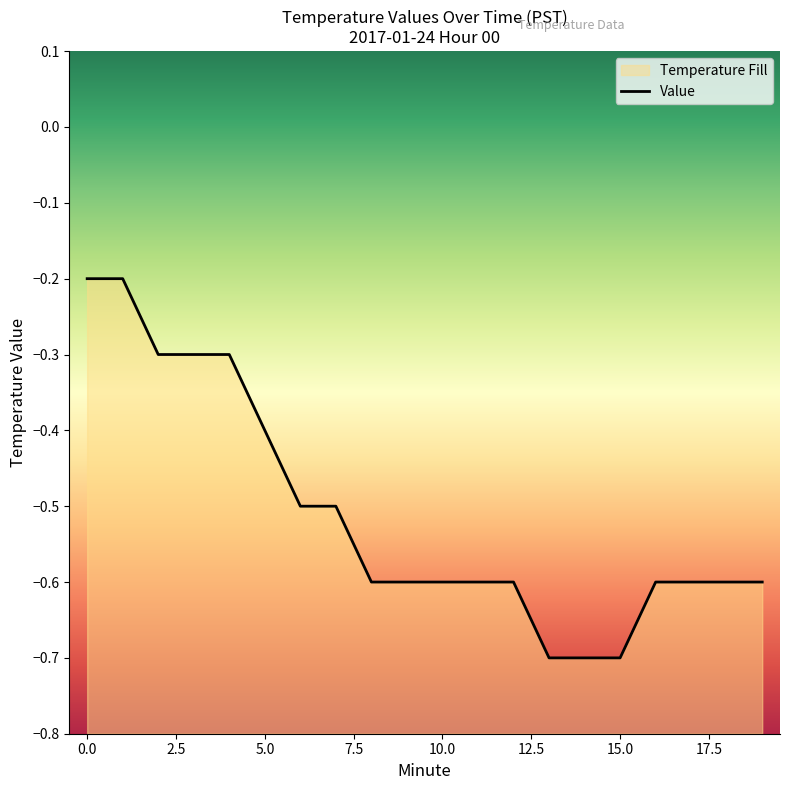

Does the chart display data point markers on the line(s)?

No